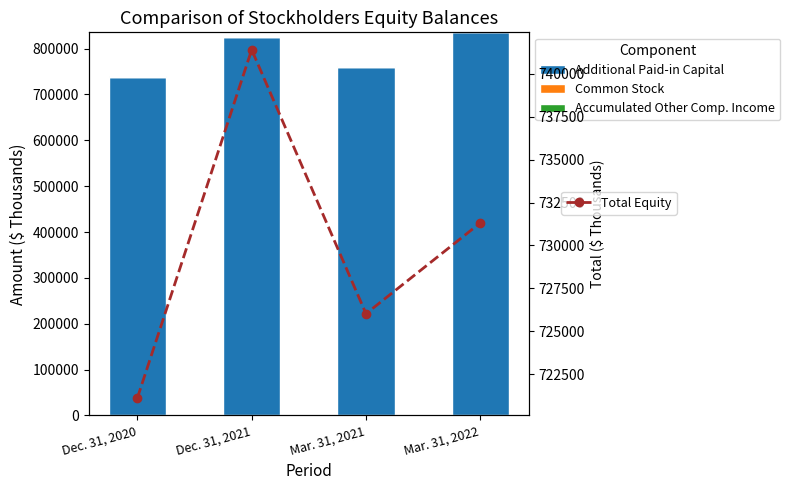

What is the maximum value for Additional Paid-in Capital?

835454